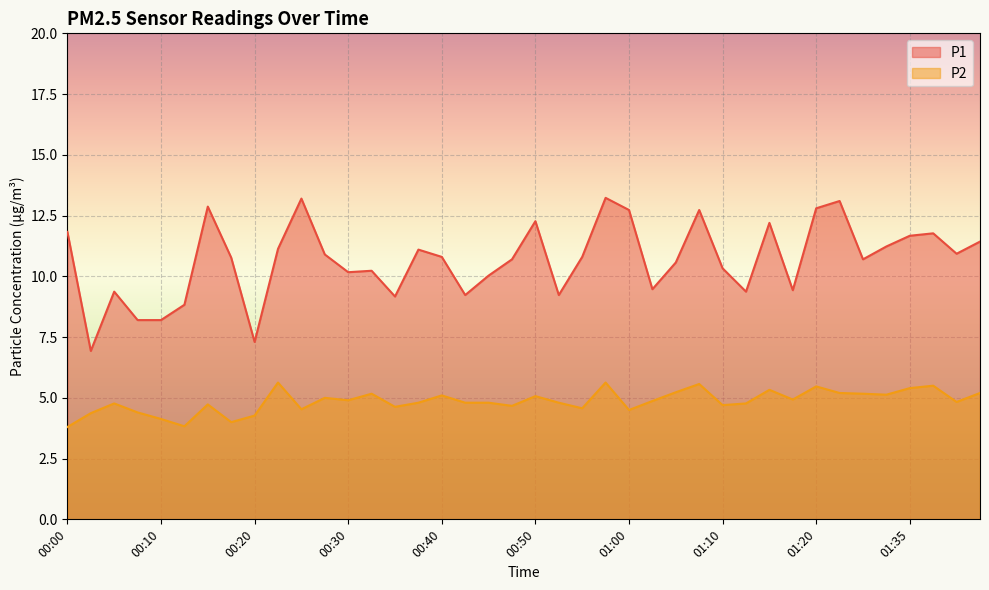

What are all the series names shown in the legend?

P1, P2